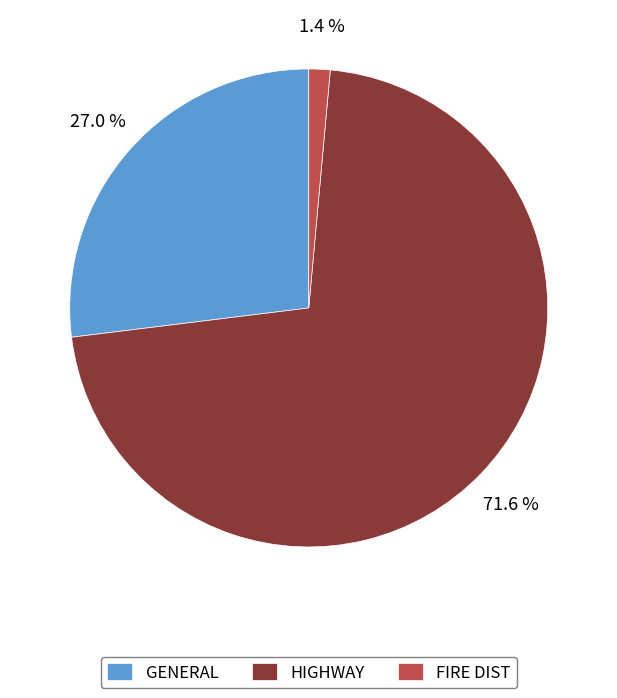

What is the largest slice in the pie chart?

HIGHWAY